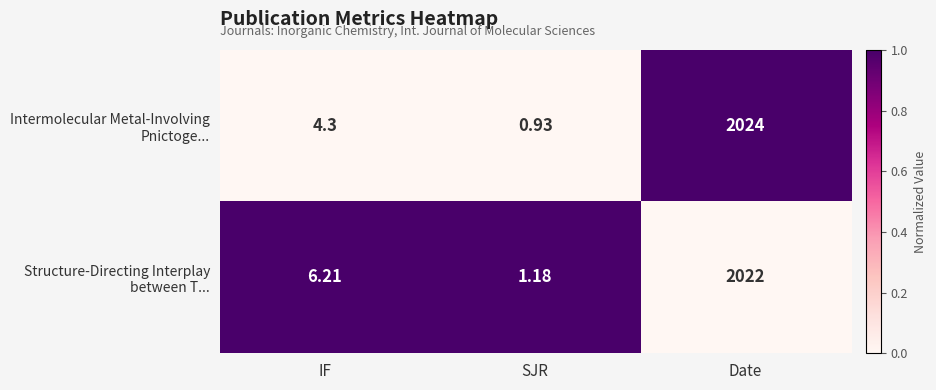

At which category is the sum across all series the highest?

Date